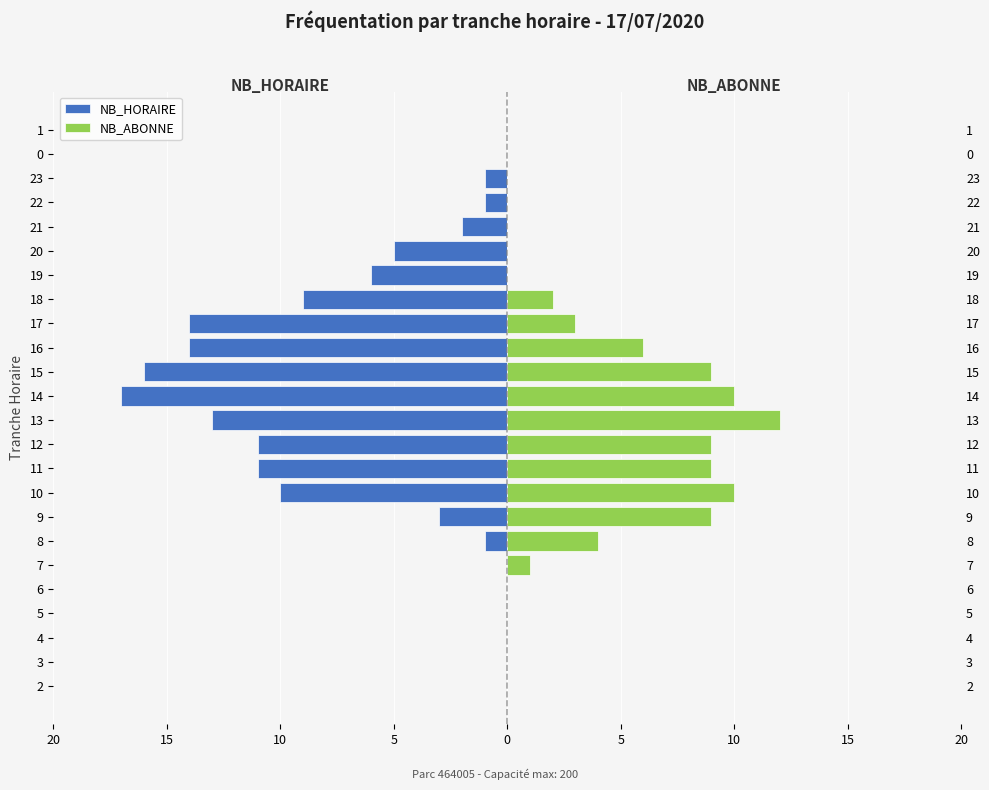

Between 9 and 20, which series saw the biggest shift?

NB_ABONNE